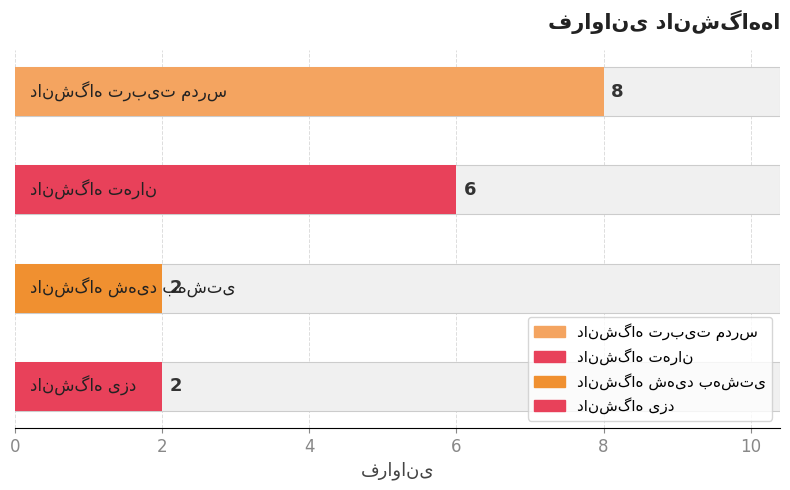

What is the label of the 3rd bar from the left?

دانشگاه شهید بهشتی